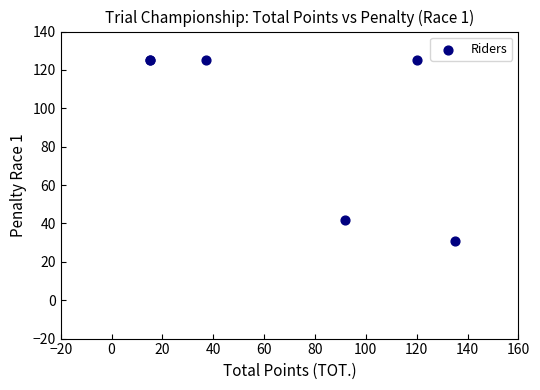

What Y value in the scatter plot is closest to 78?

42